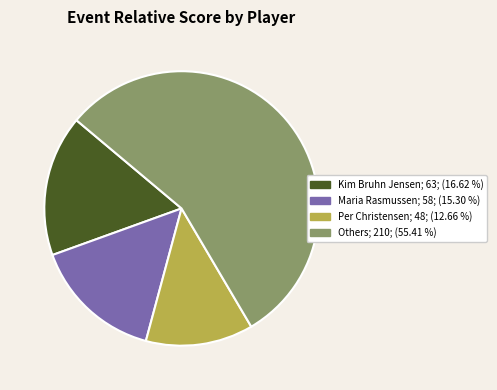

Is there a majority slice in this chart?

Yes